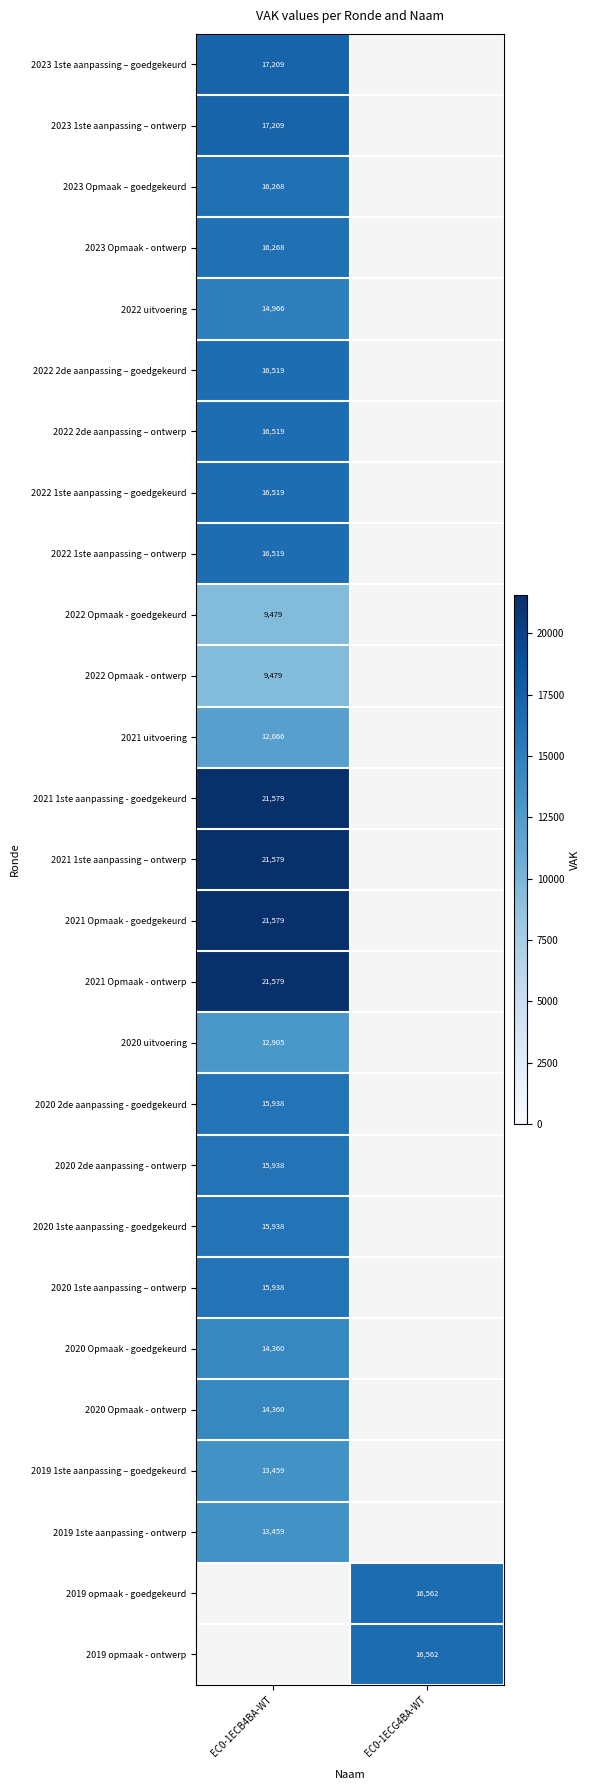

True or false: 2021 1ste aanpassing – ontwerp has a value of 21579 at EC0-1ECB4BA-WT.

True